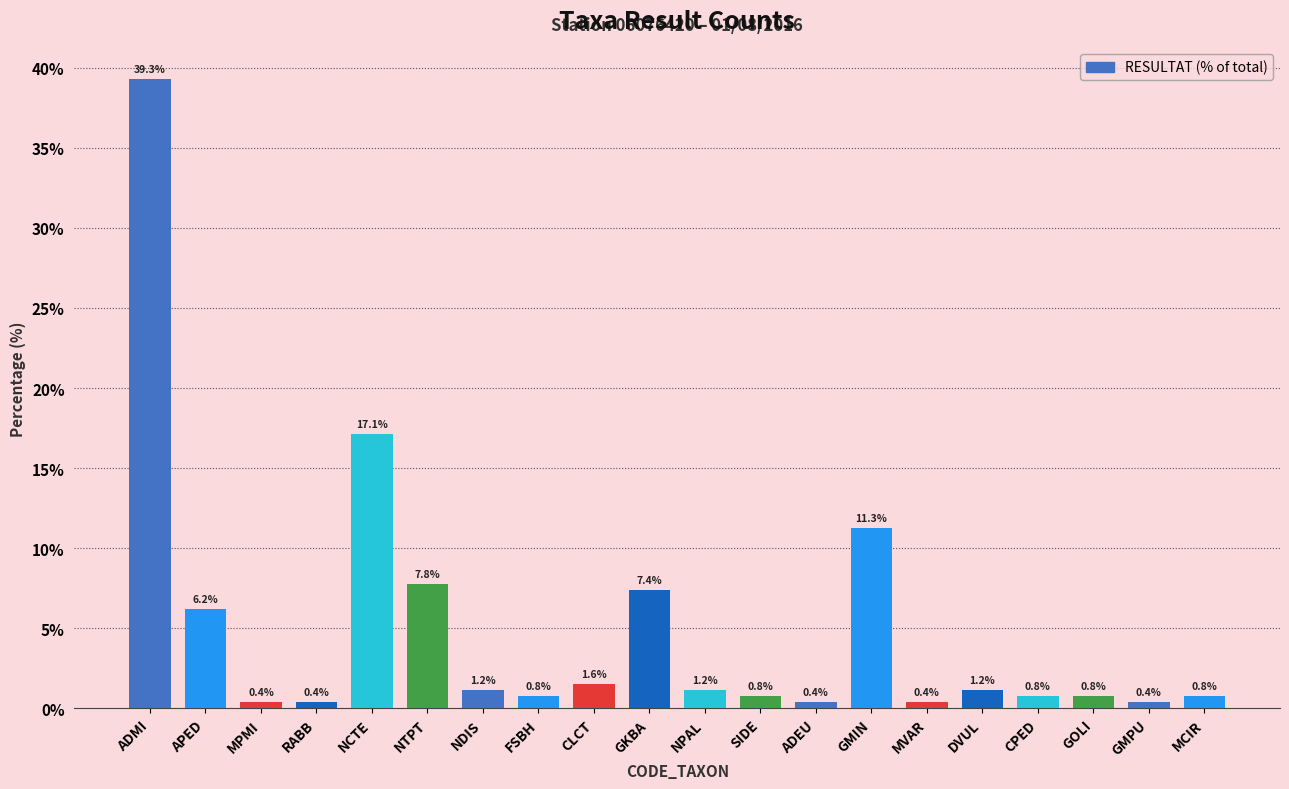

What is the label of the 17th bar from the left?

CPED